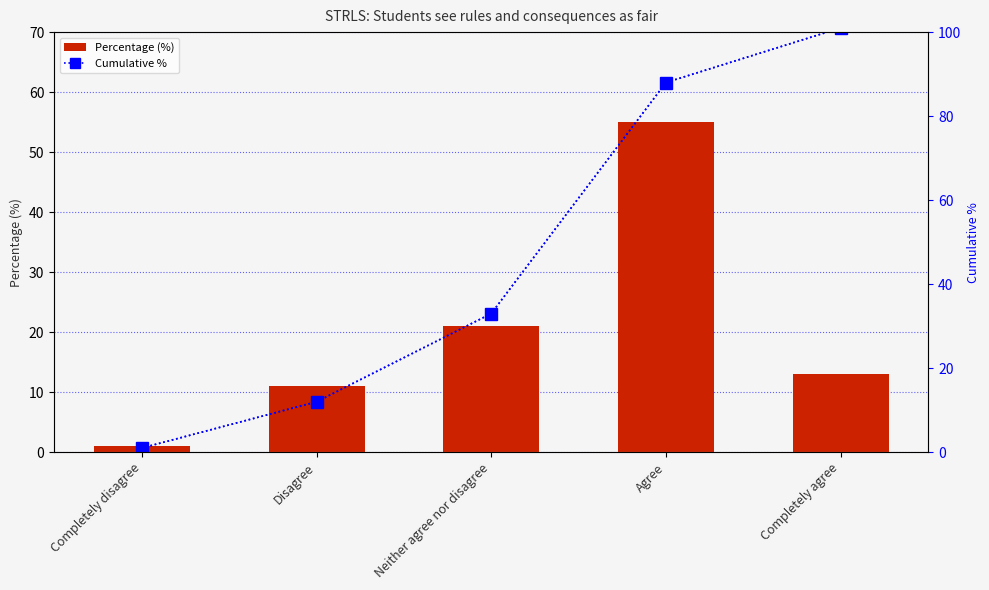

Reading left to right, transcribe all the data shown in this chart.

Percentage (%): 1	11	21	55	13
Cumulative %: 1	12	33	88	101